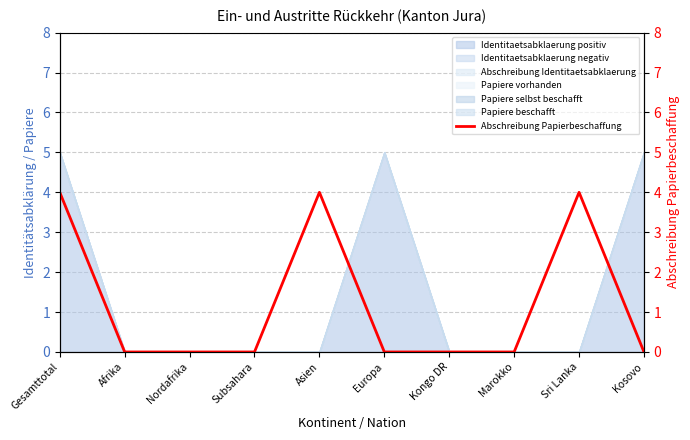

What is the difference between the values at Marokko and Gesamttotal?

4